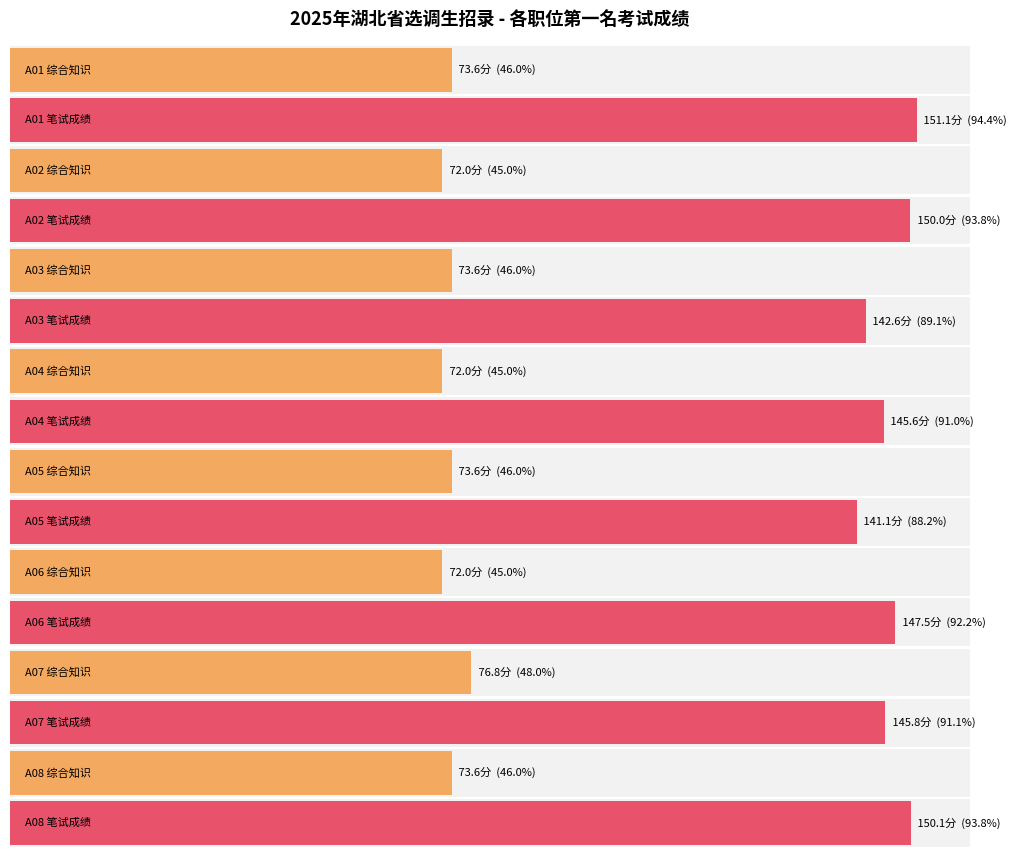

Is it true that Average utilization equals 113.7 at A08?

False